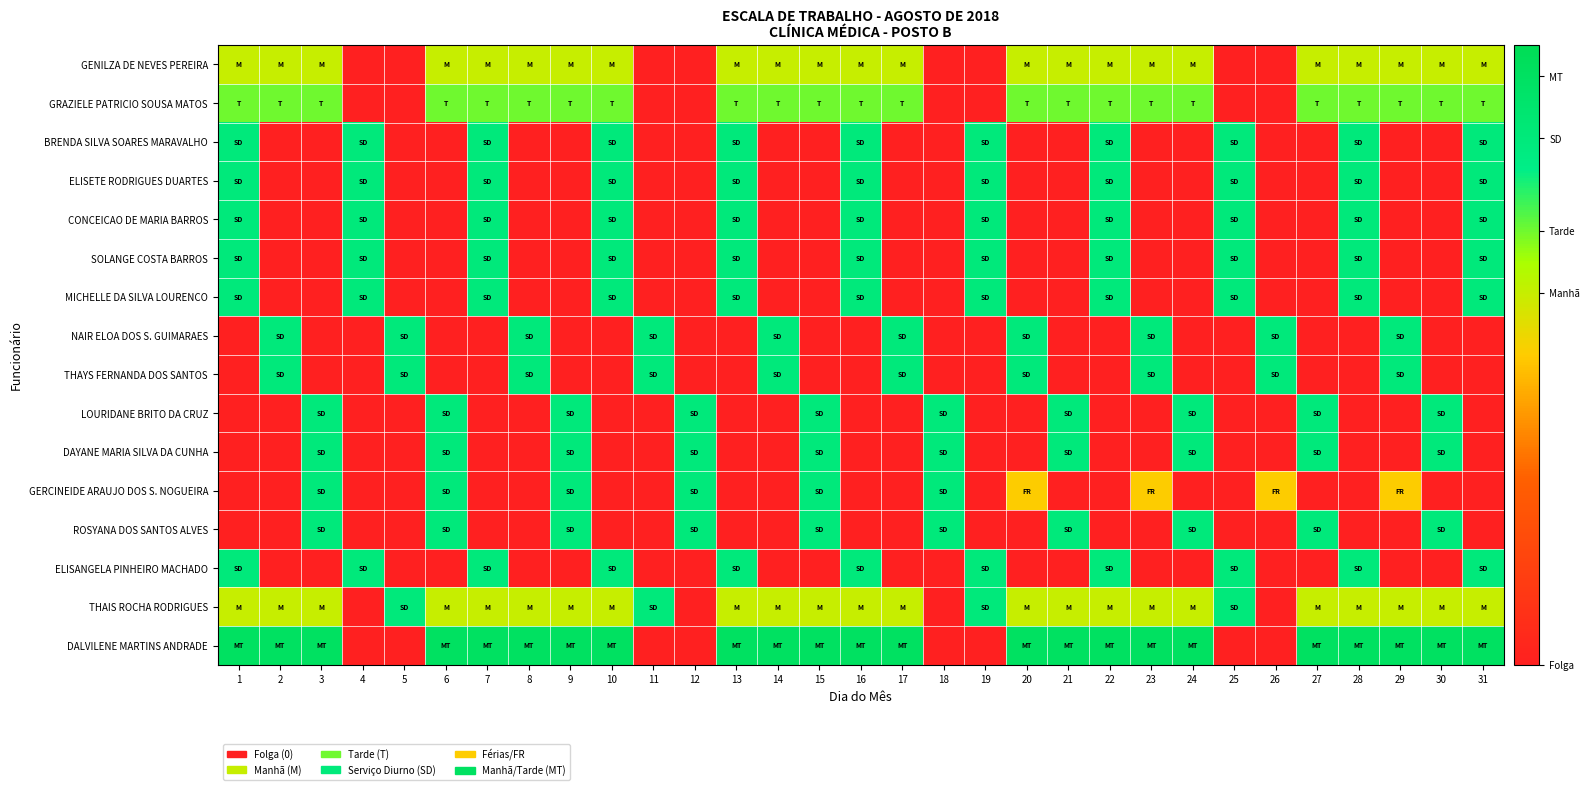

List the series in order of their peak value, highest first.

DALVILENE MARTINS ANDRADE, BRENDA SILVA SOARES MARAVALHO, ELISETE RODRIGUES DUARTES, CONCEICAO DE MARIA BARROS, SOLANGE COSTA BARROS, MICHELLE DA SILVA LOURENCO, NAIR ELOA DOS S. GUIMARAES, THAYS FERNANDA DOS SANTOS, LOURIDANE BRITO DA CRUZ, DAYANE MARIA SILVA DA CUNHA, GERCINEIDE ARAUJO DOS S. NOGUEIRA, ROSYANA DOS SANTOS ALVES, ELISANGELA PINHEIRO MACHADO, THAIS ROCHA RODRIGUES, GRAZIELE PATRICIO SOUSA MATOS, GENILZA DE NEVES PEREIRA